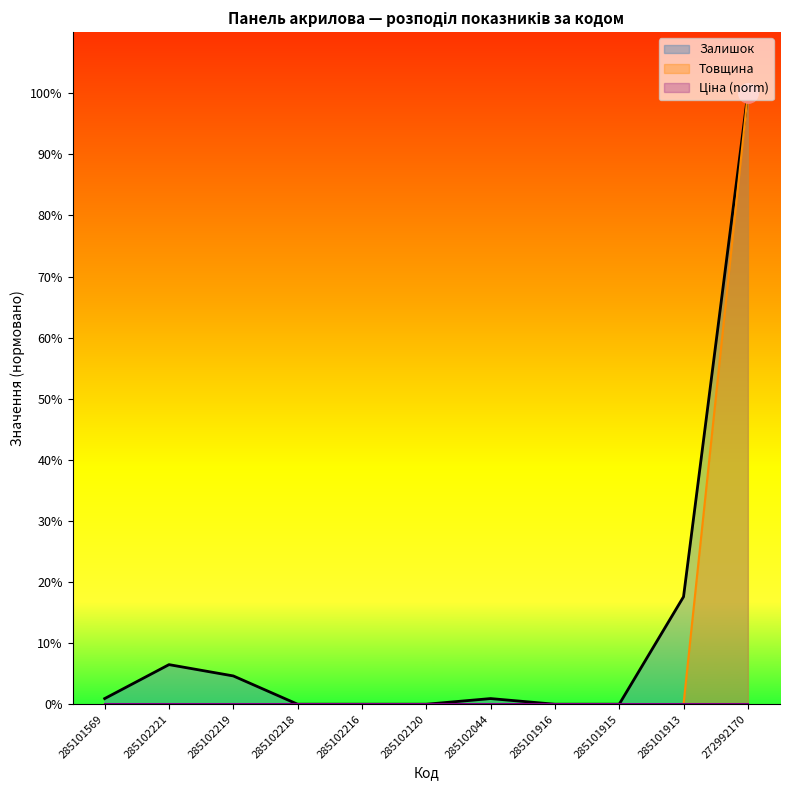

Does the chart display data point markers on the line(s)?

No